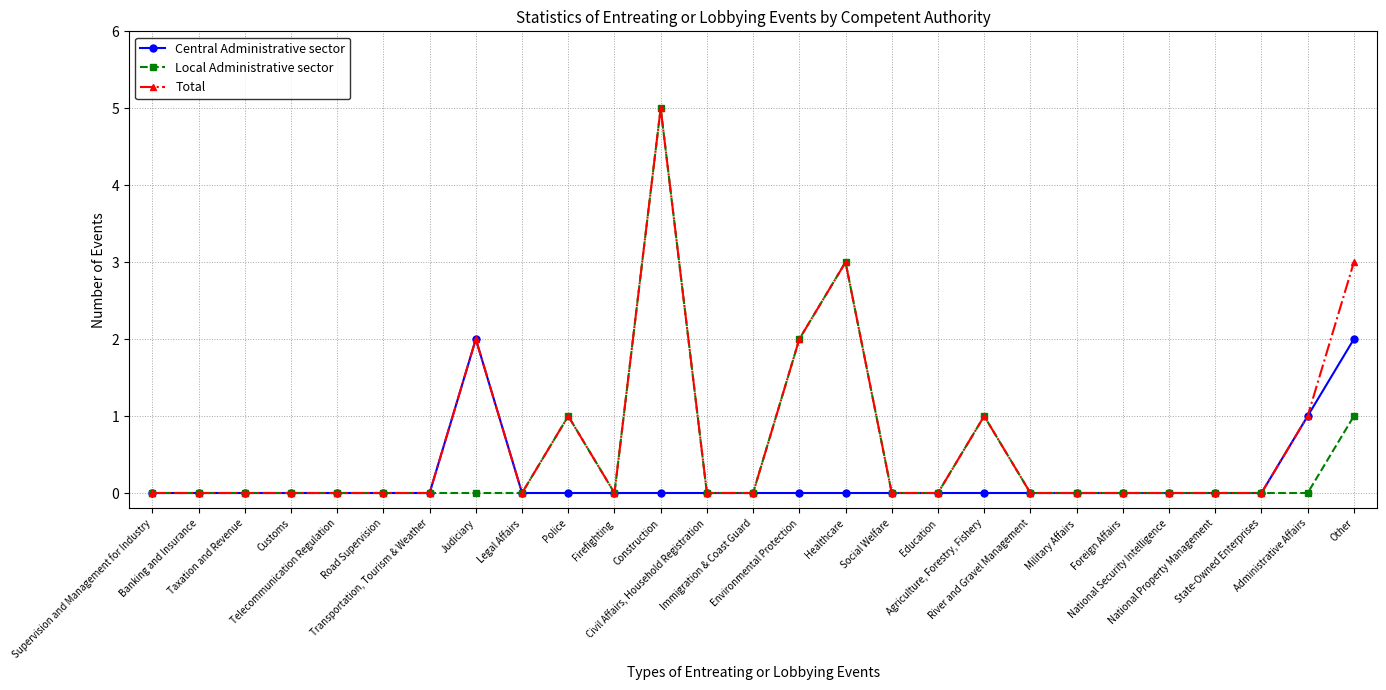

True or false: Local Administrative sector has more than 2 interior local peaks.

True